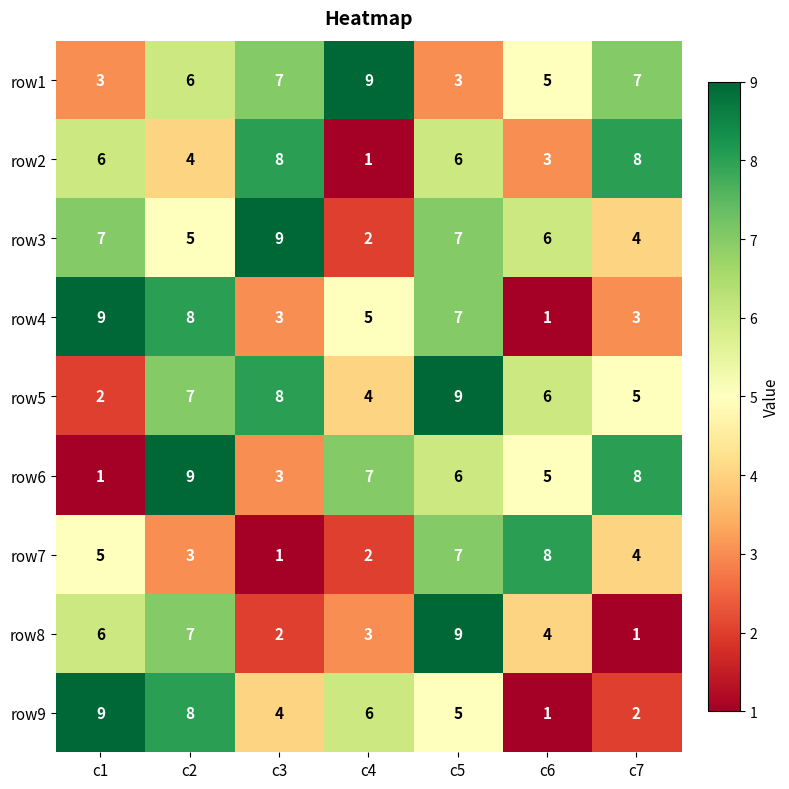

What is the minimum value shown in the chart?

1